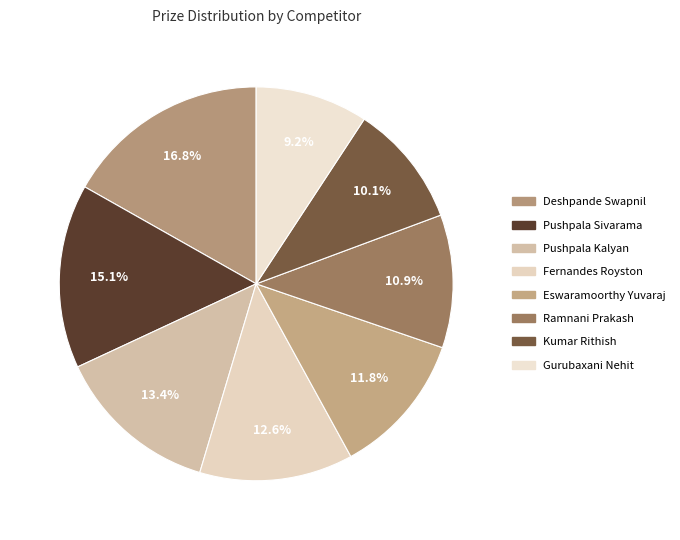

To the nearest percent, what is the average slice percentage?

12%